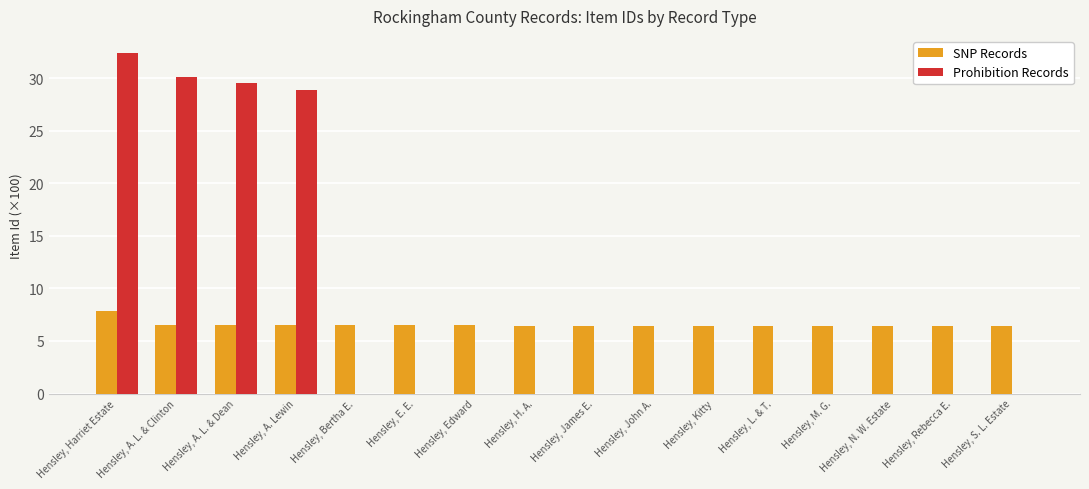

What are all the series names shown in the legend?

SNP Records, Prohibition Records